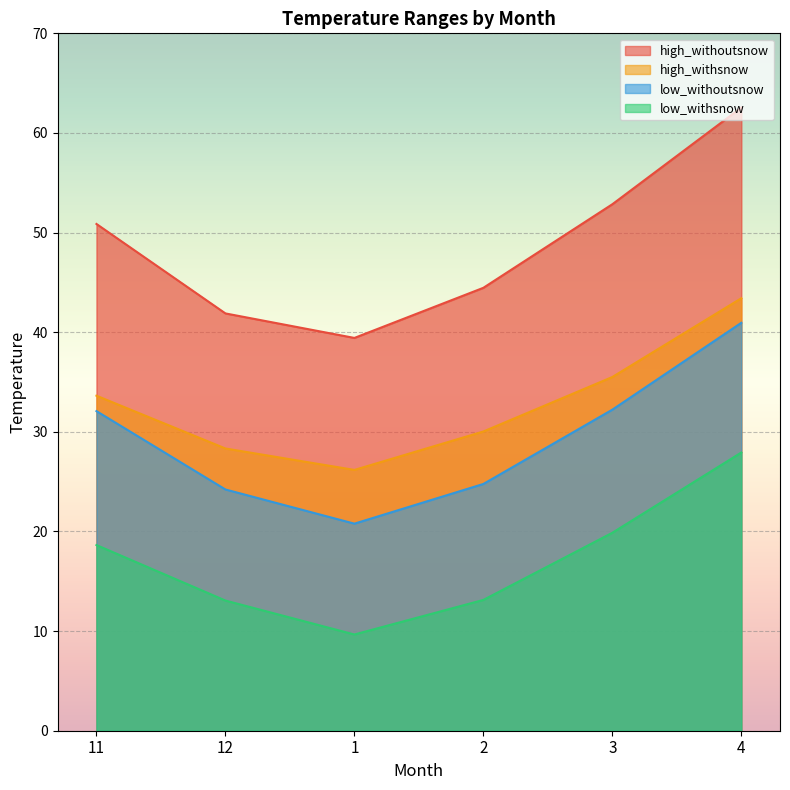

What is the value of the high_withoutsnow point at the 5th from the left?

52.8